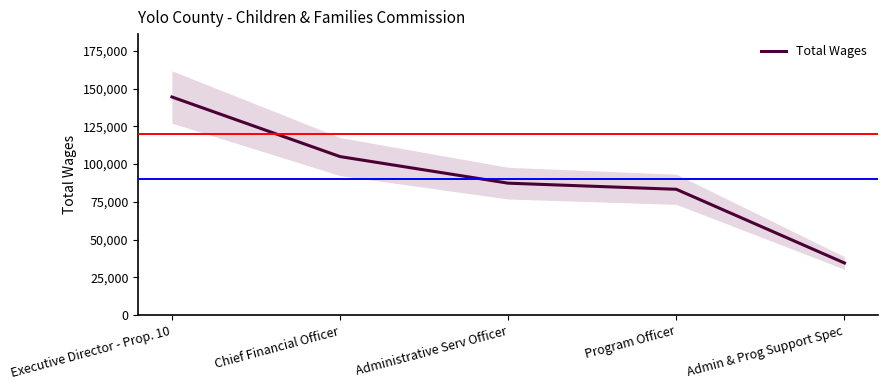

What is the difference between the values at Chief Financial Officer and Admin & Prog Support Spec?

70386